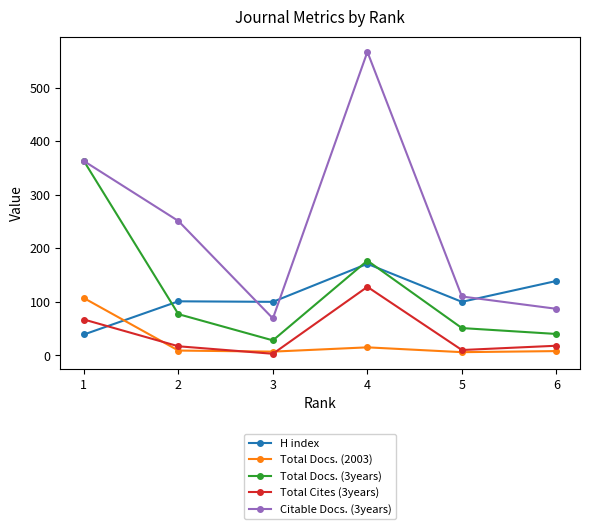

True or false: Total Docs. (3years) has more than 0 interior local peaks.

True